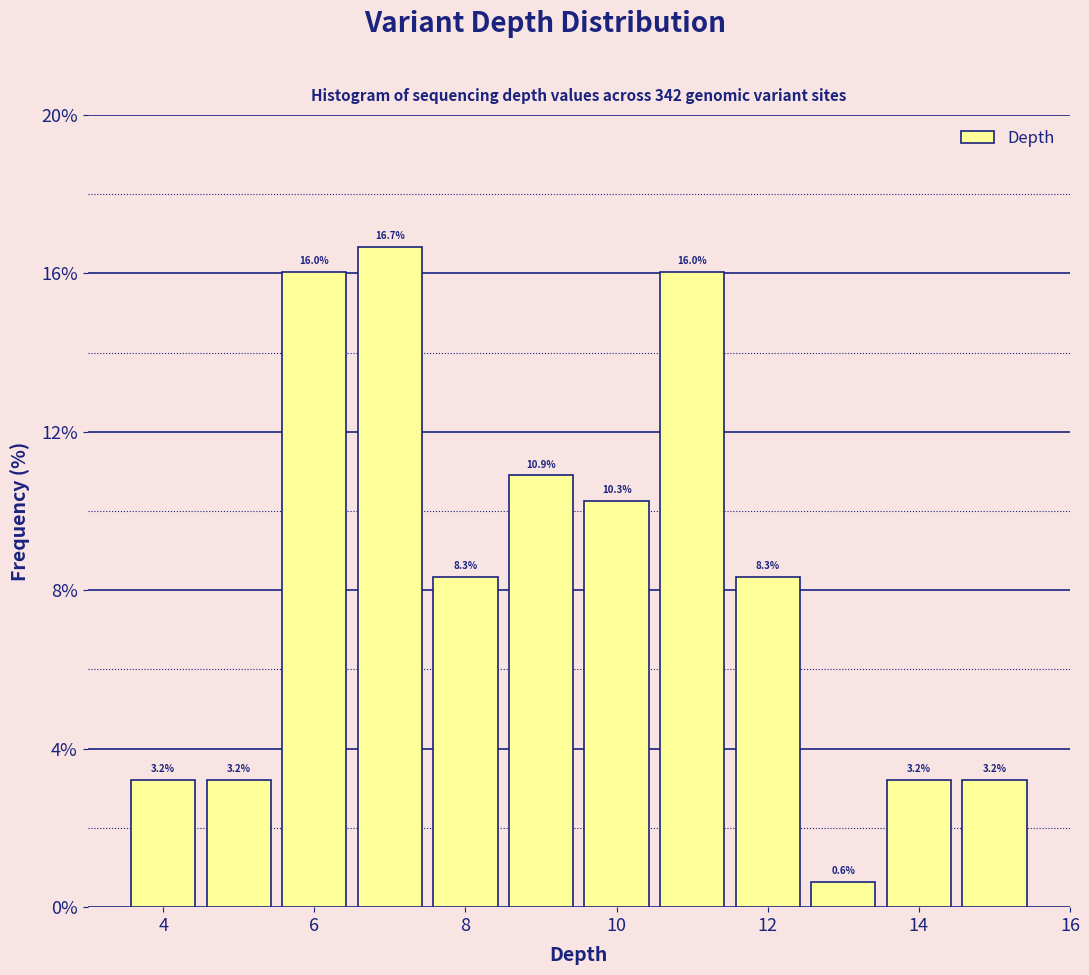

Over which range of the x-axis is the bar tallest?

6.5 to 7.5